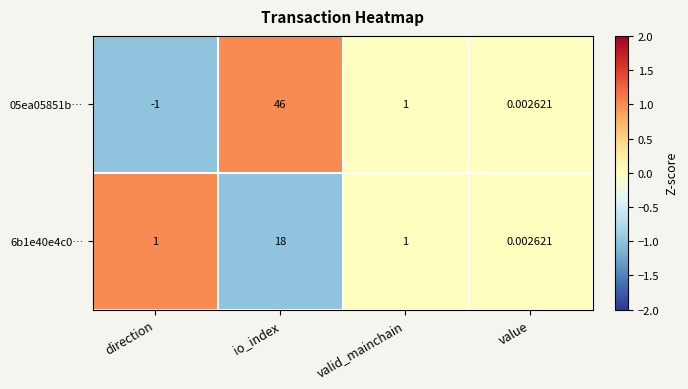

How many data points in 05ea05851b… are less than 1?

2